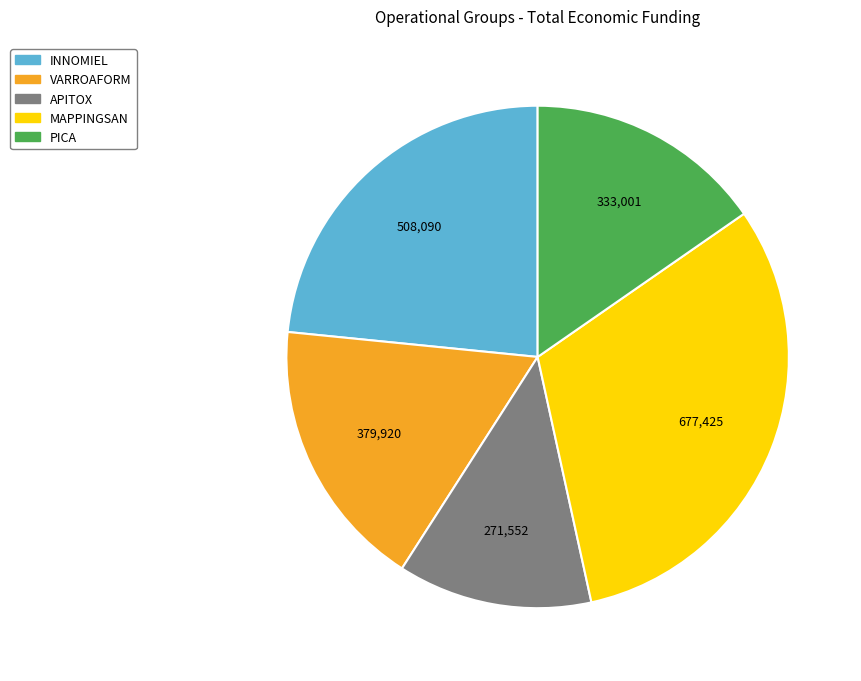

Is it true that APITOX is 13% of the pie?

True